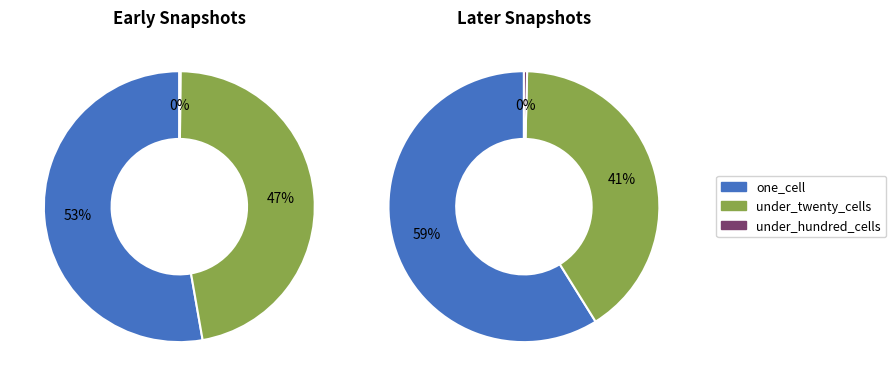

Does 4 represent more than half of the total?

No